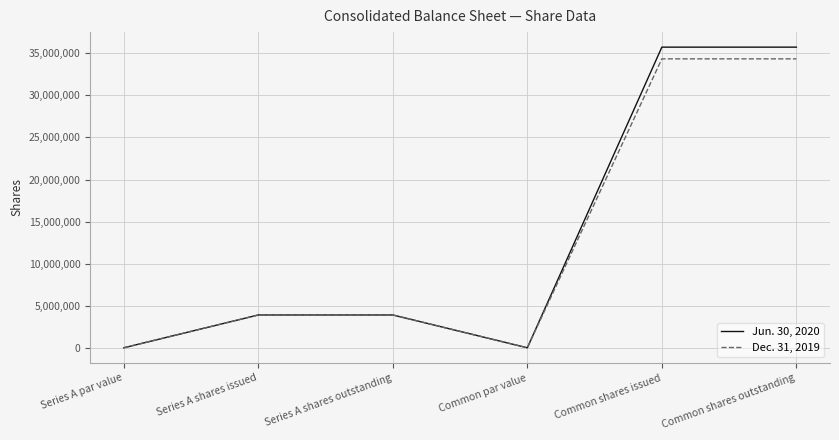

What are all the series names shown in the legend?

Jun. 30, 2020, Dec. 31, 2019